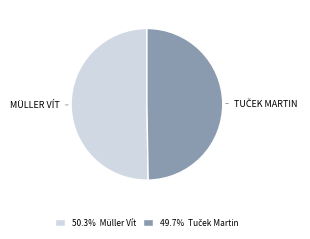

Is there a majority slice in this chart?

Yes